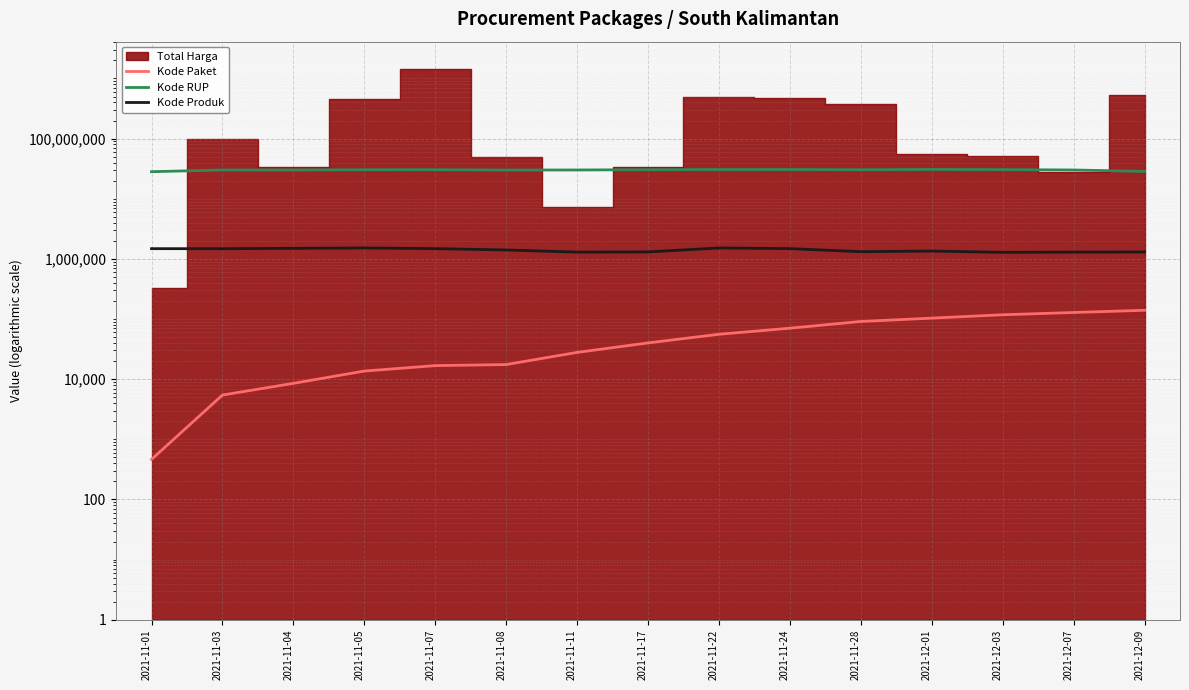

What is the spread (max minus min) of values at 2021-11-05?

30358580